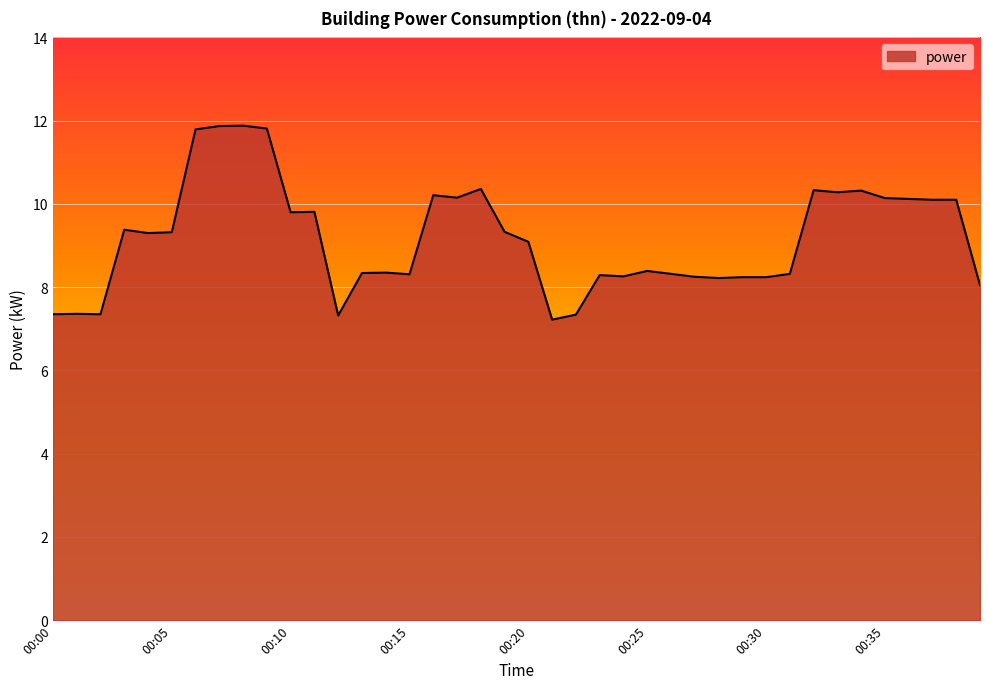

How many lines are shown in the chart?

1